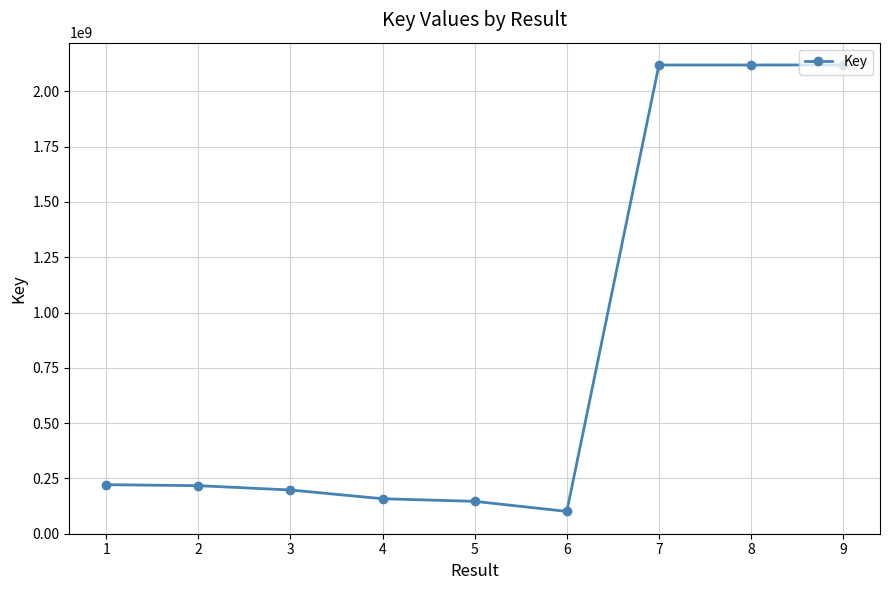

Is it true that the value at 7 is 944950323?

False